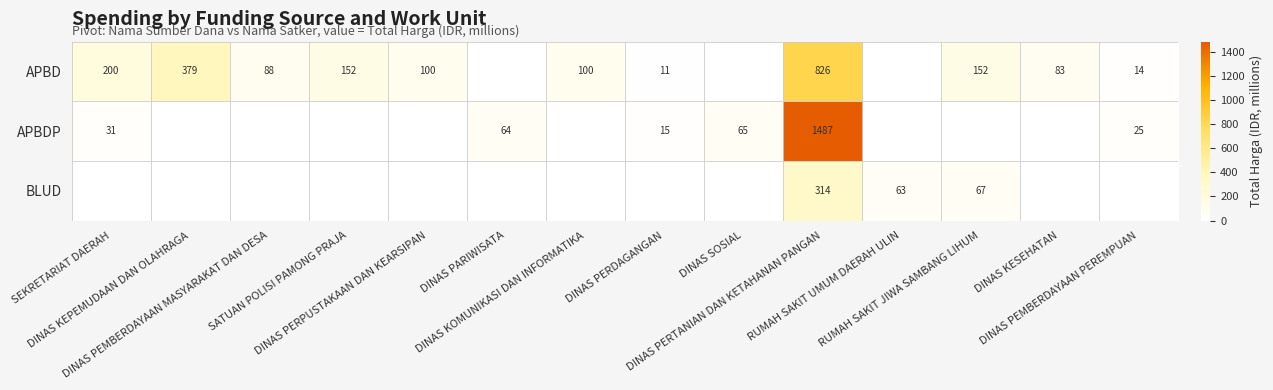

Between SEKRETARIAT DAERAH and DINAS PEMBERDAYAAN MASYARAKAT DAN DESA, which series saw the biggest shift?

APBD